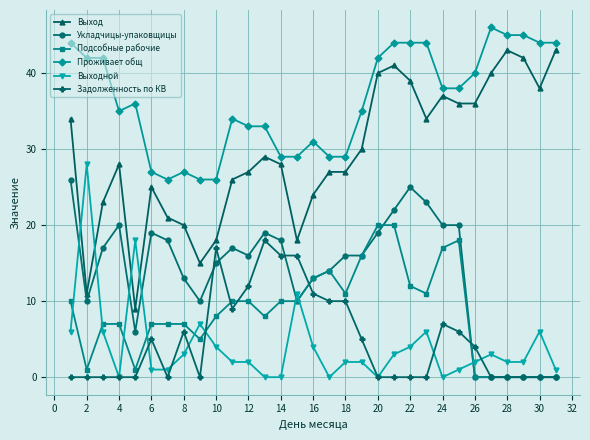

Does the chart have visible grid lines?

Yes